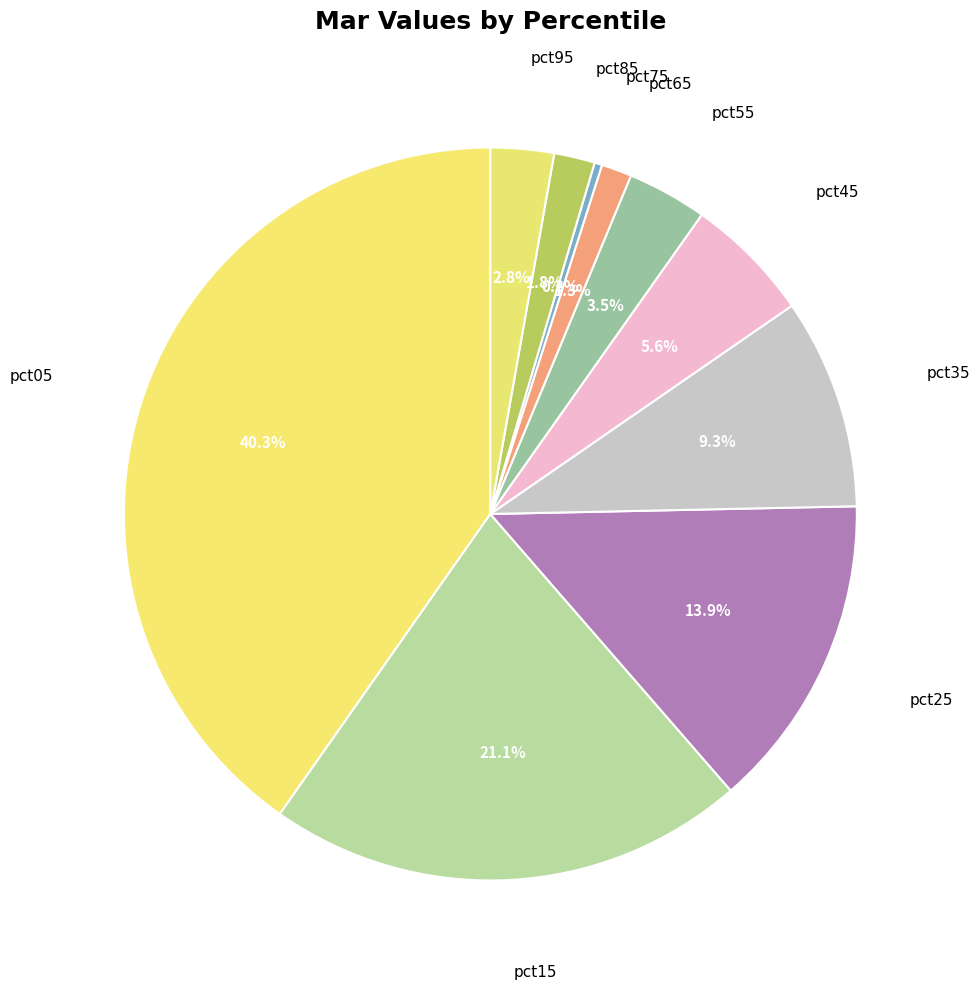

To the nearest percent, what is the difference between the largest and smallest slice percentages?

40%